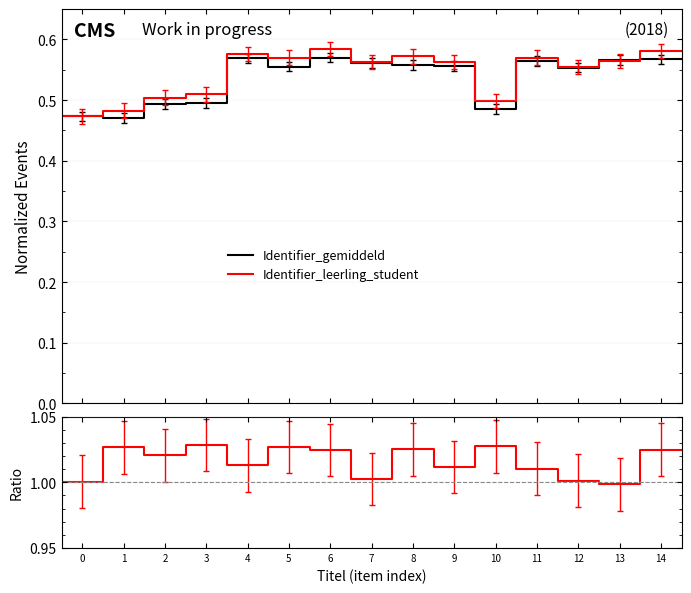

What is the value of the Identifier_gemiddeld point at the 3rd from the left?

0.5